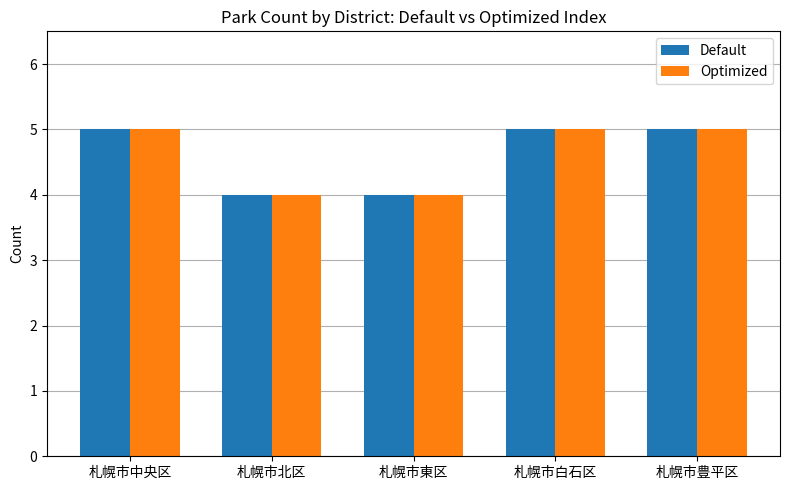

What position from the left is 札幌市白石区?

4